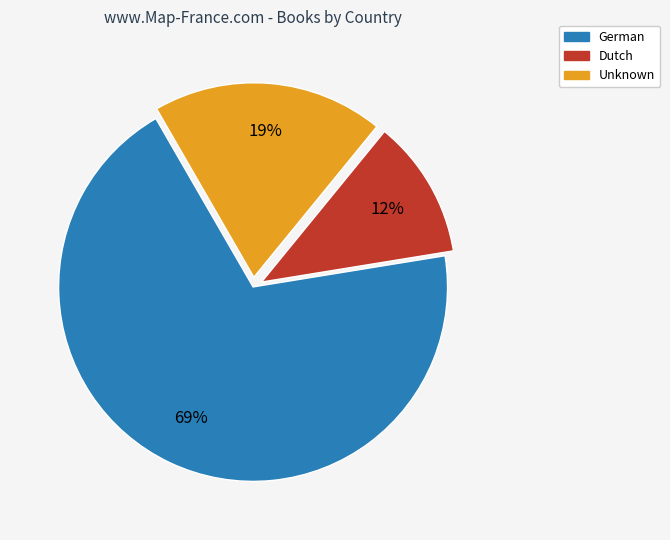

Approximately how many times larger is the value at Unknown compared to German?

0.3